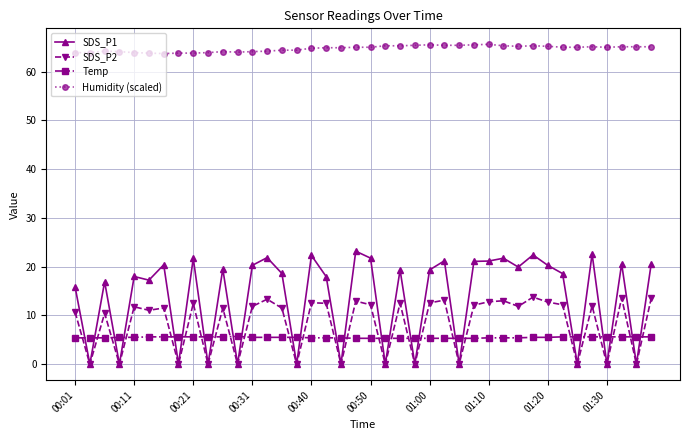

What is the difference between the maximum and second lowest values in the SDS_P2 series?

13.8